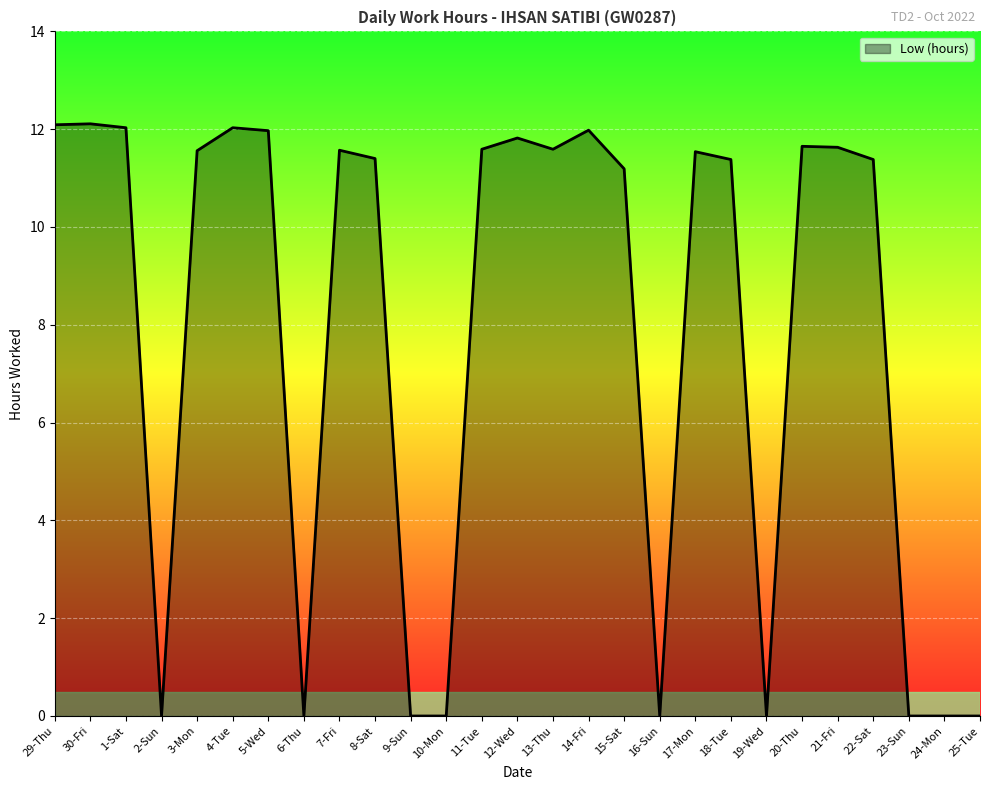

What is the greatest value displayed?

12.1